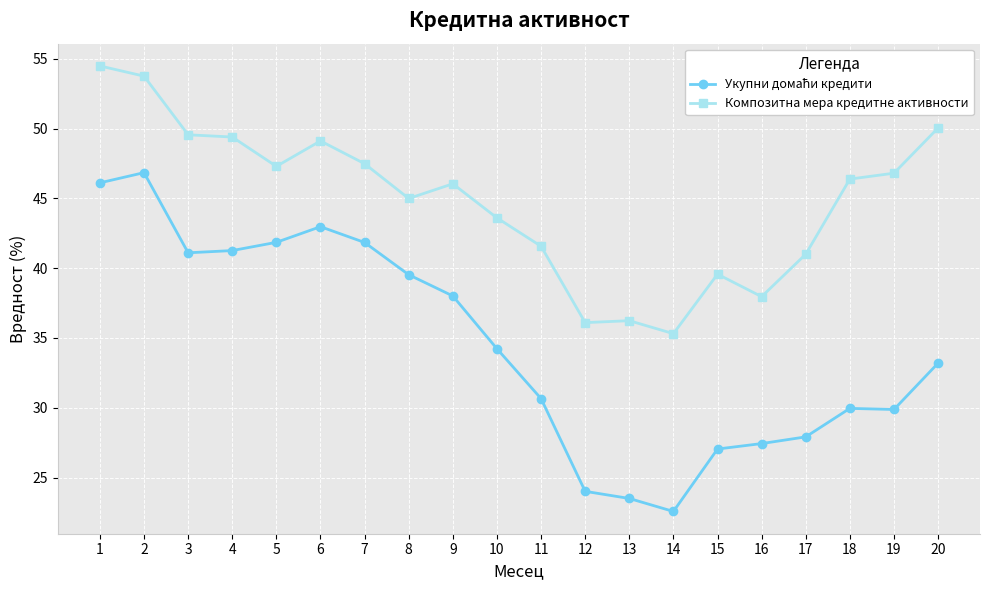

At how many categories does at least one series exceed 44?

12